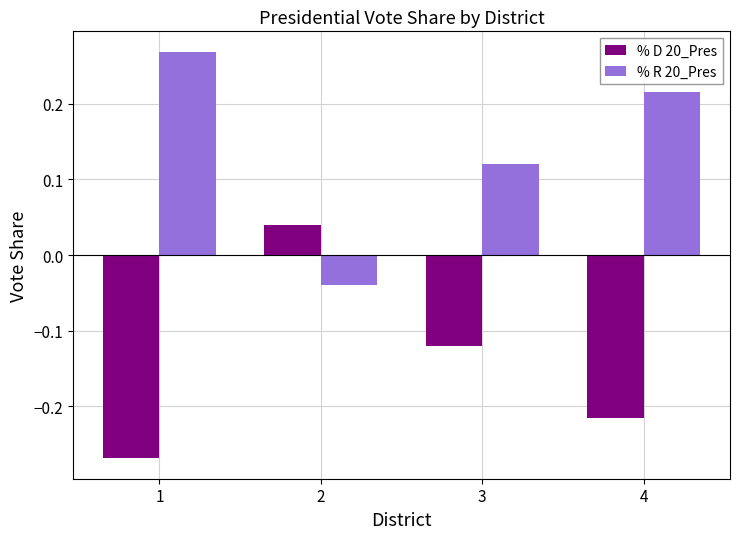

Is the value of % D 20_Pres at 1 greater than the value of % R 20_Pres at 3?

No